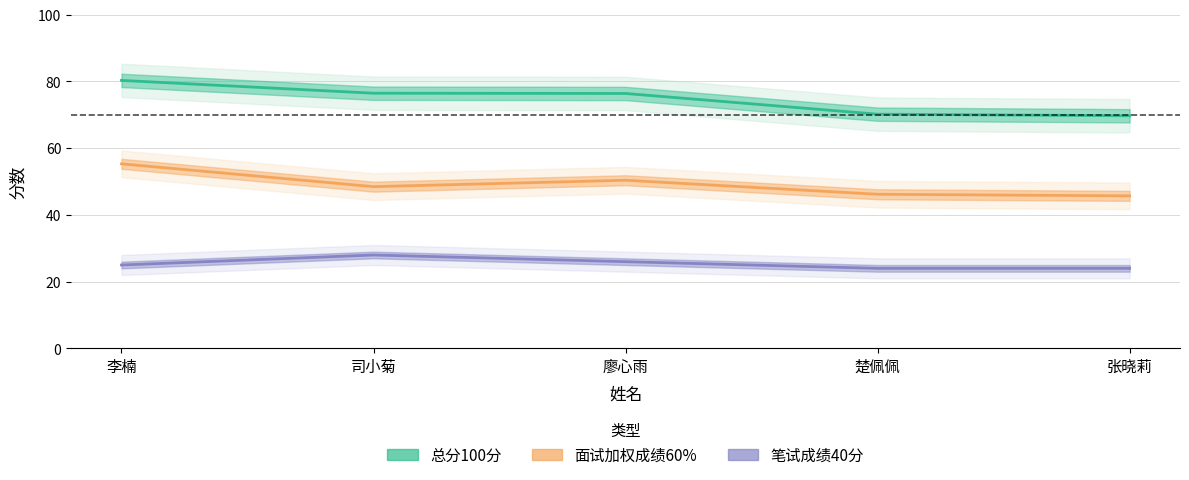

What position from the left is 张晓莉?

5